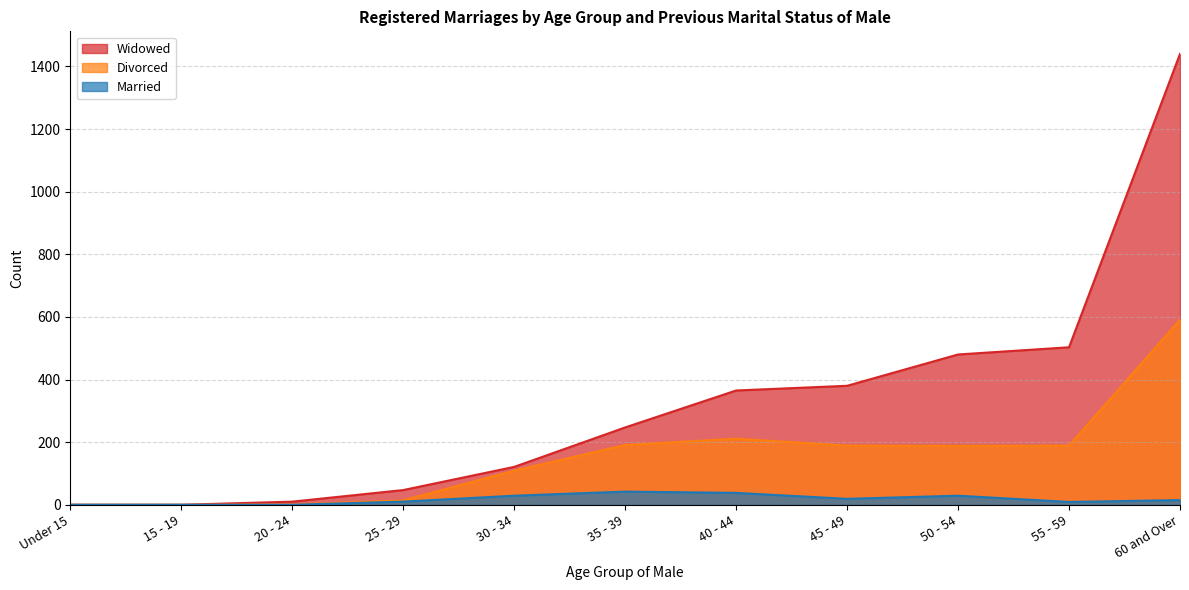

The Married series shows 10 at 25 - 29. True or false?

True